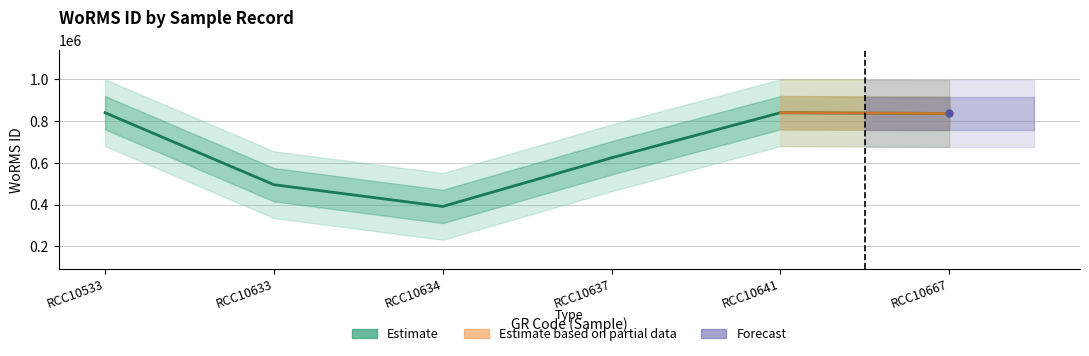

At which category does the chart reach its peak across all series?

RCC10533